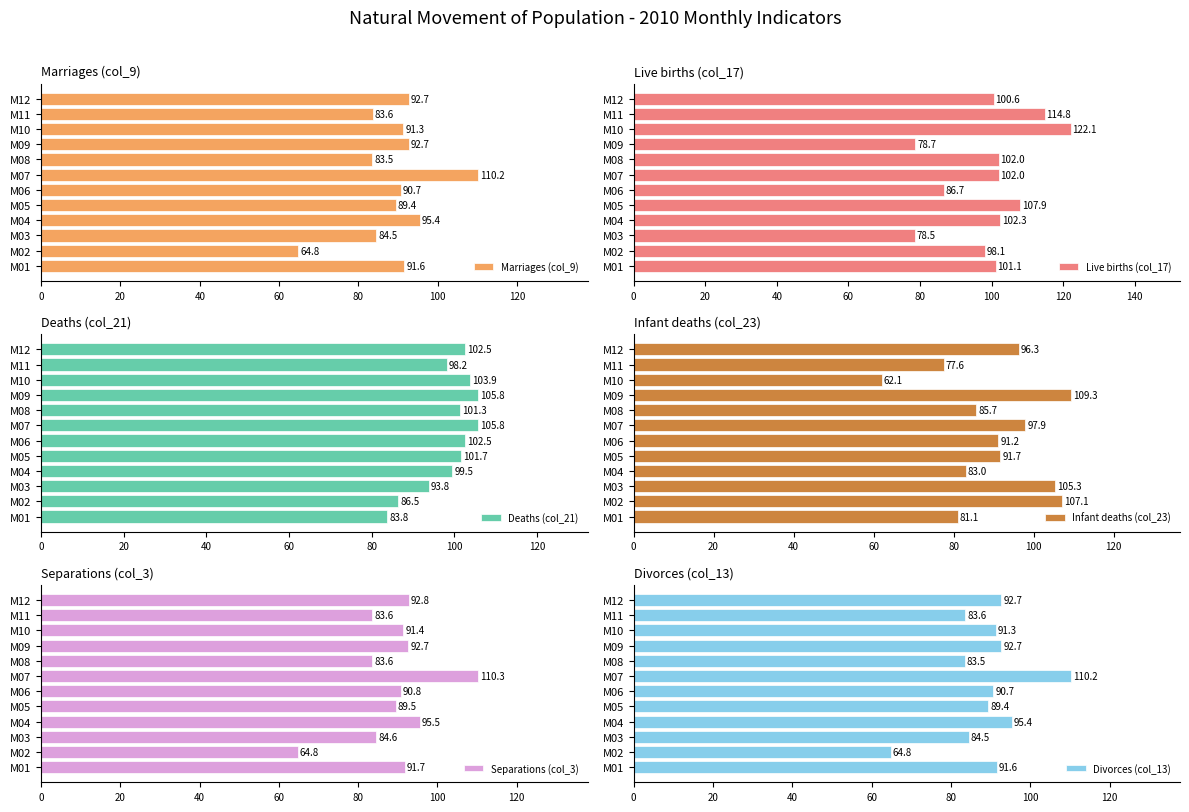

The Marriages (col_9) series shows 35.2 at M02. True or false?

False